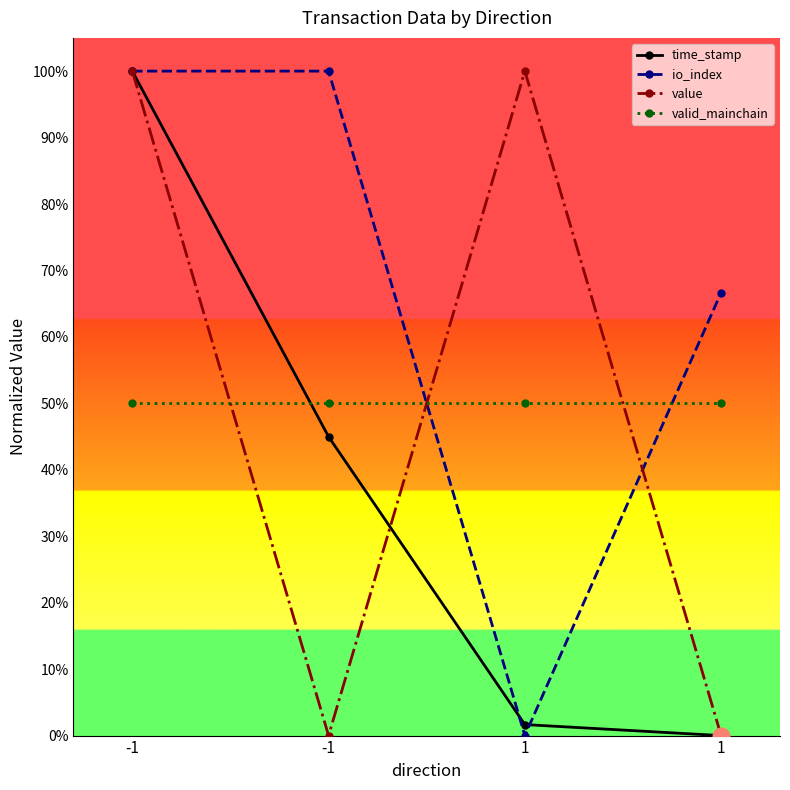

How many io_index values are between 0 and 1?

4